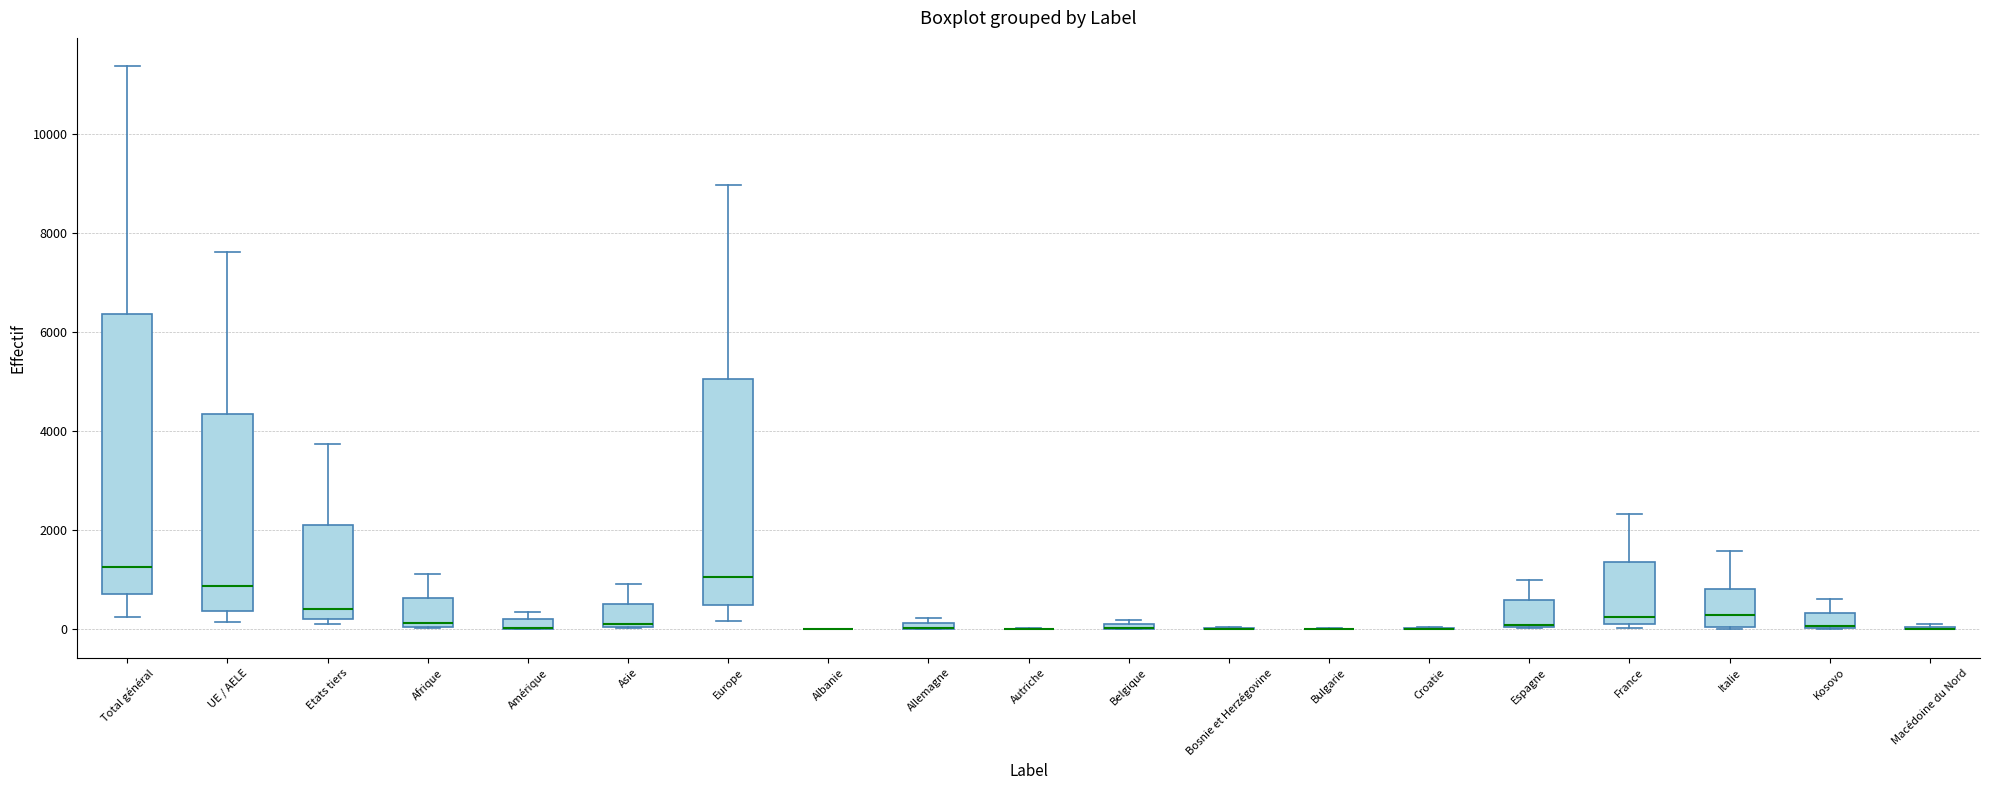

Which box is the tallest, from its lower edge to its upper edge?

Total général